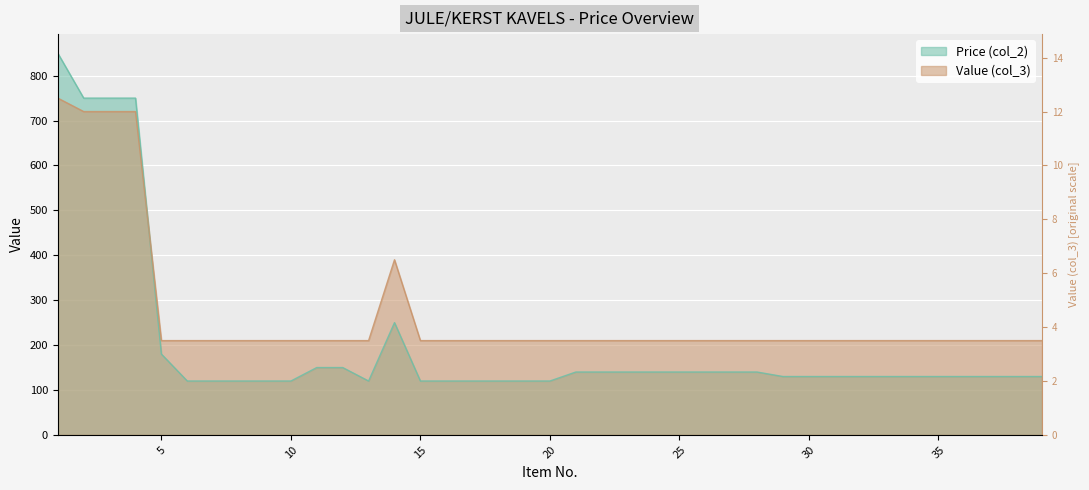

At 1, list the series in order from largest to smallest.

Price (col_2), Value (col_3)